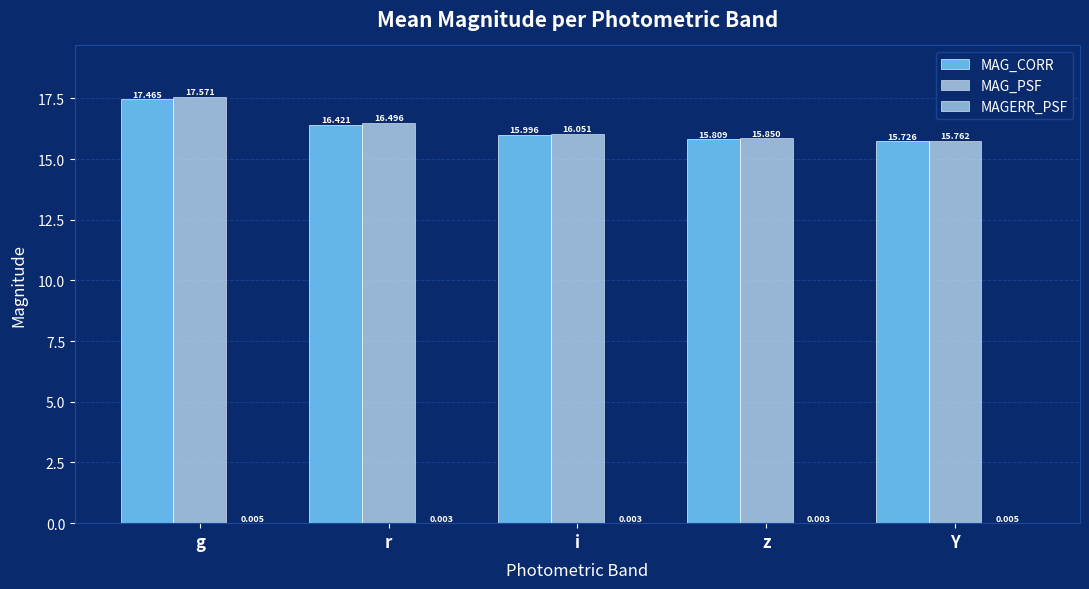

At which category is the sum across all series the highest?

g